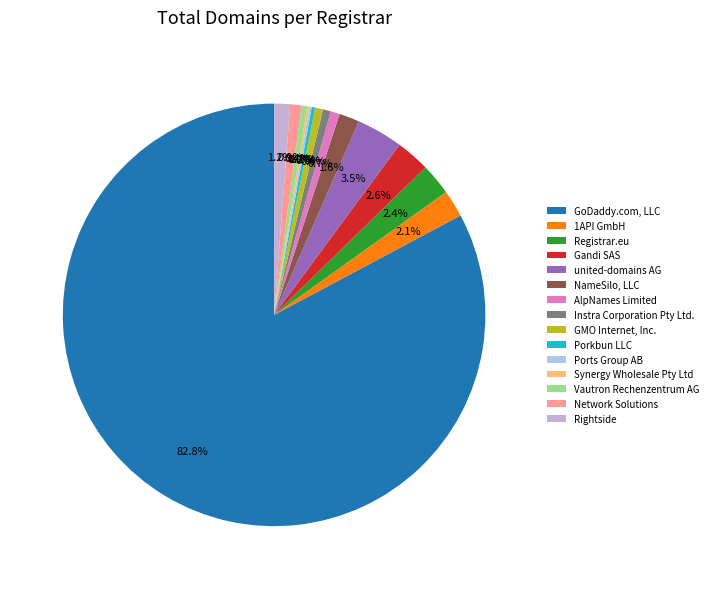

Does Vautron Rechenzentrum AG represent more than half of the total?

No